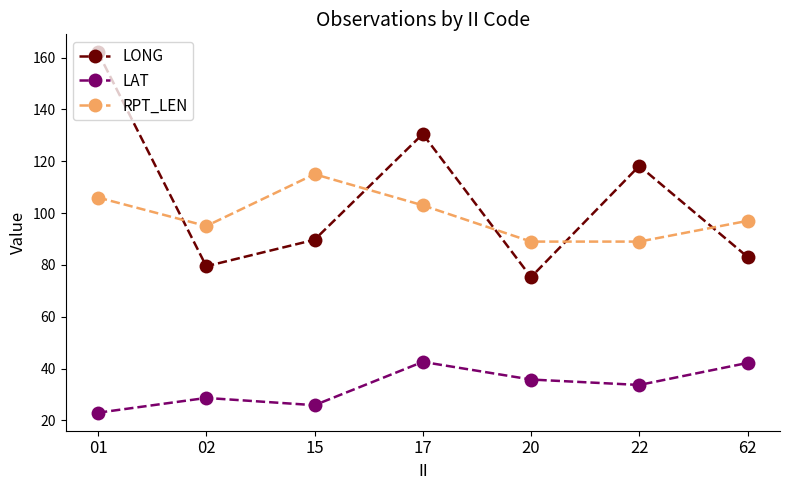

Where is RPT_LEN nearest to the value 102?

17